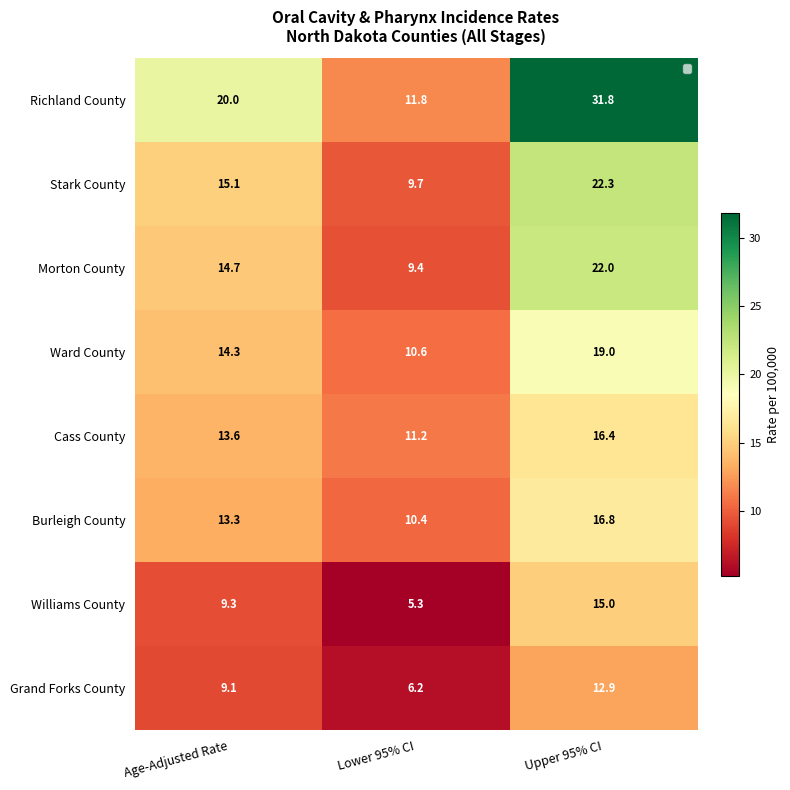

The value of Ward County at Lower 95% CI is 10.6. True or false?

True